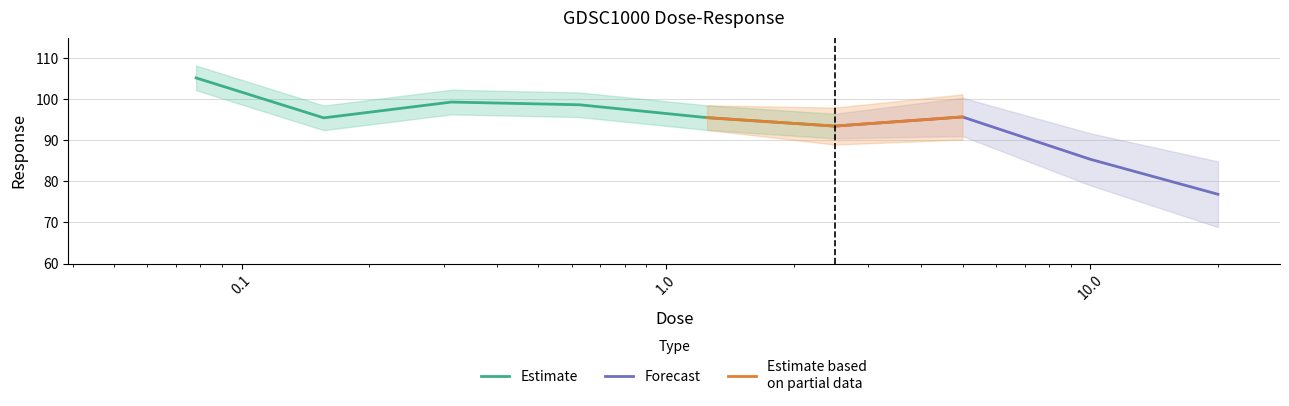

What is the minimum value for Estimate?

93.5